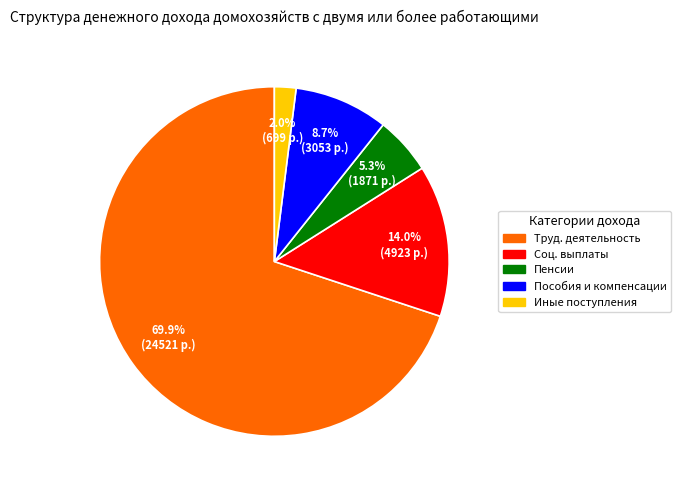

Does any single category account for the majority?

Yes